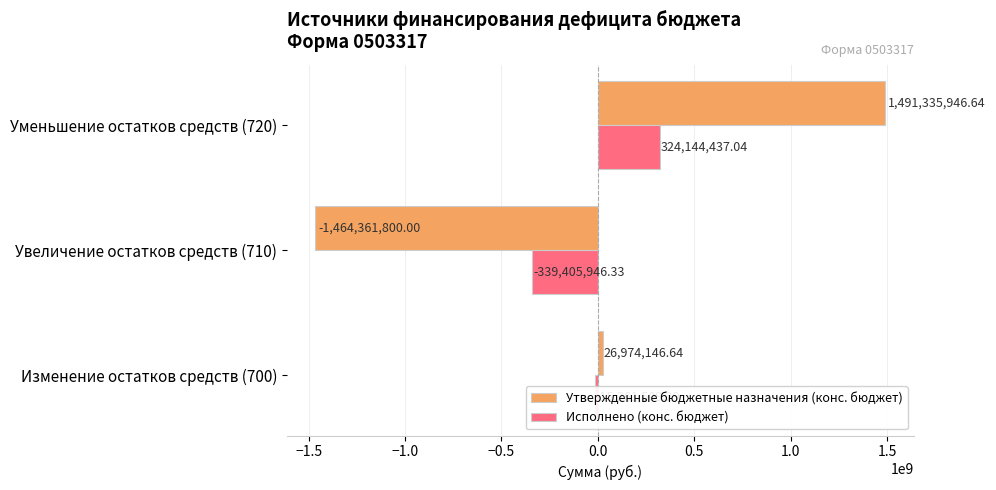

Between Изменение остатков средств (700) and Увеличение остатков средств (710), which series saw the biggest shift?

Утвержденные бюджетные назначения (конс. бюджет)